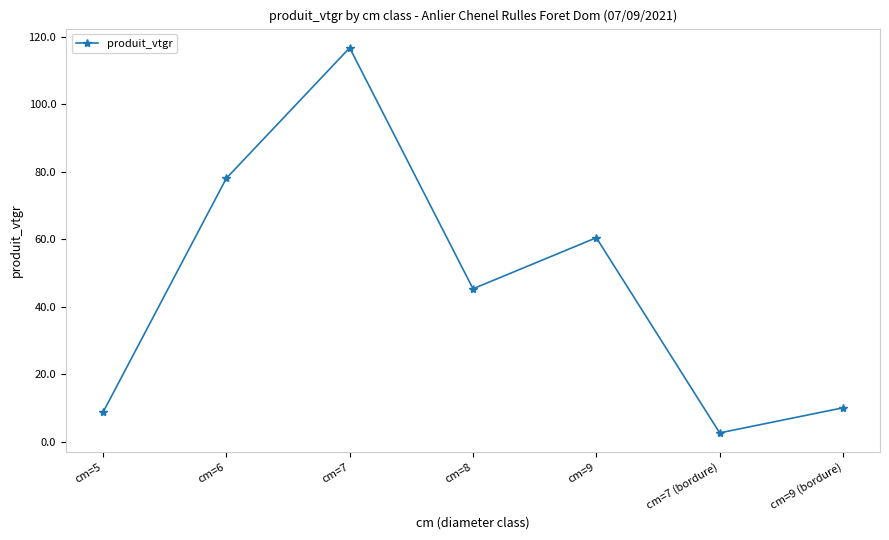

True or false: the data has more than 1 interior local peaks.

True